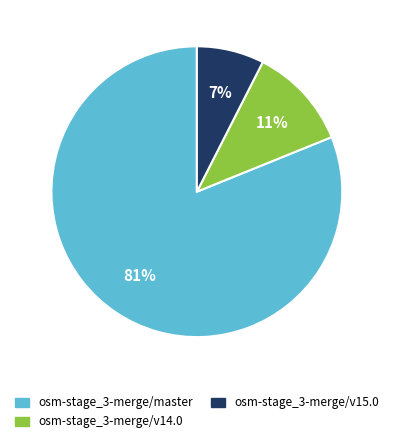

How many slices are in this pie chart?

3